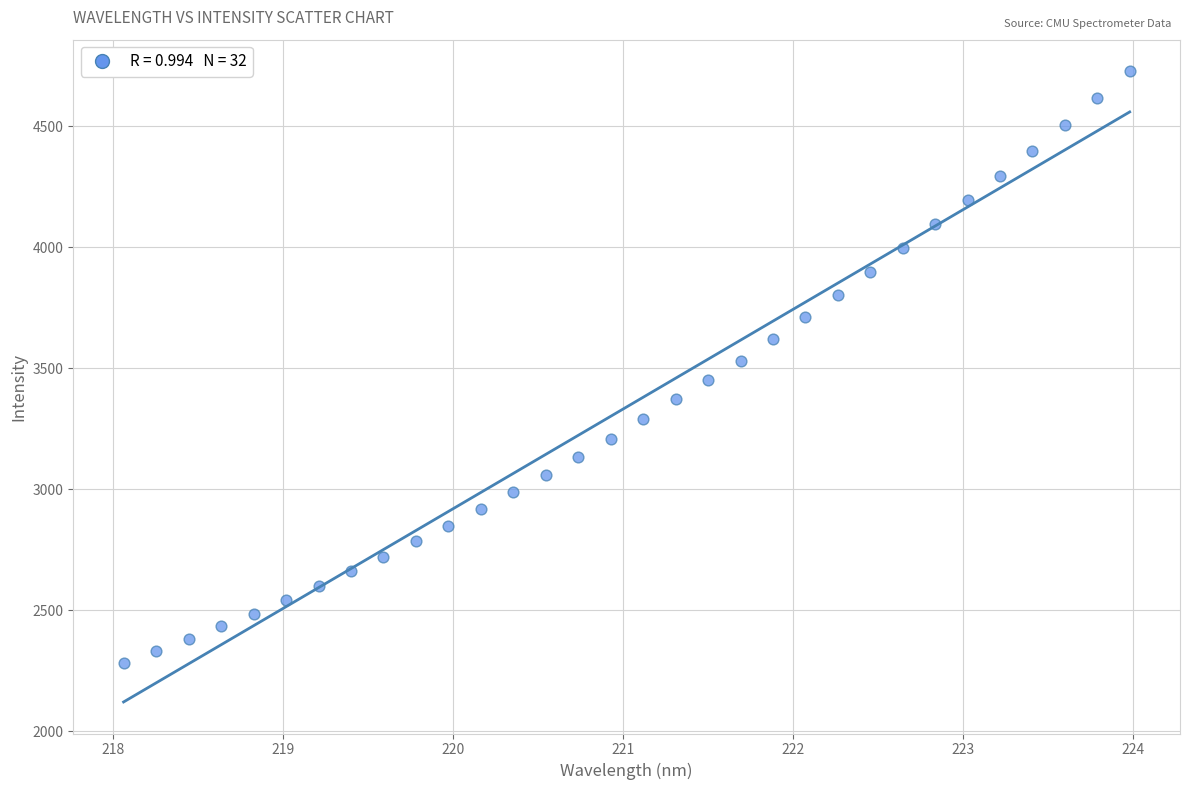

What is the range of X values (max minus min)?

5.9